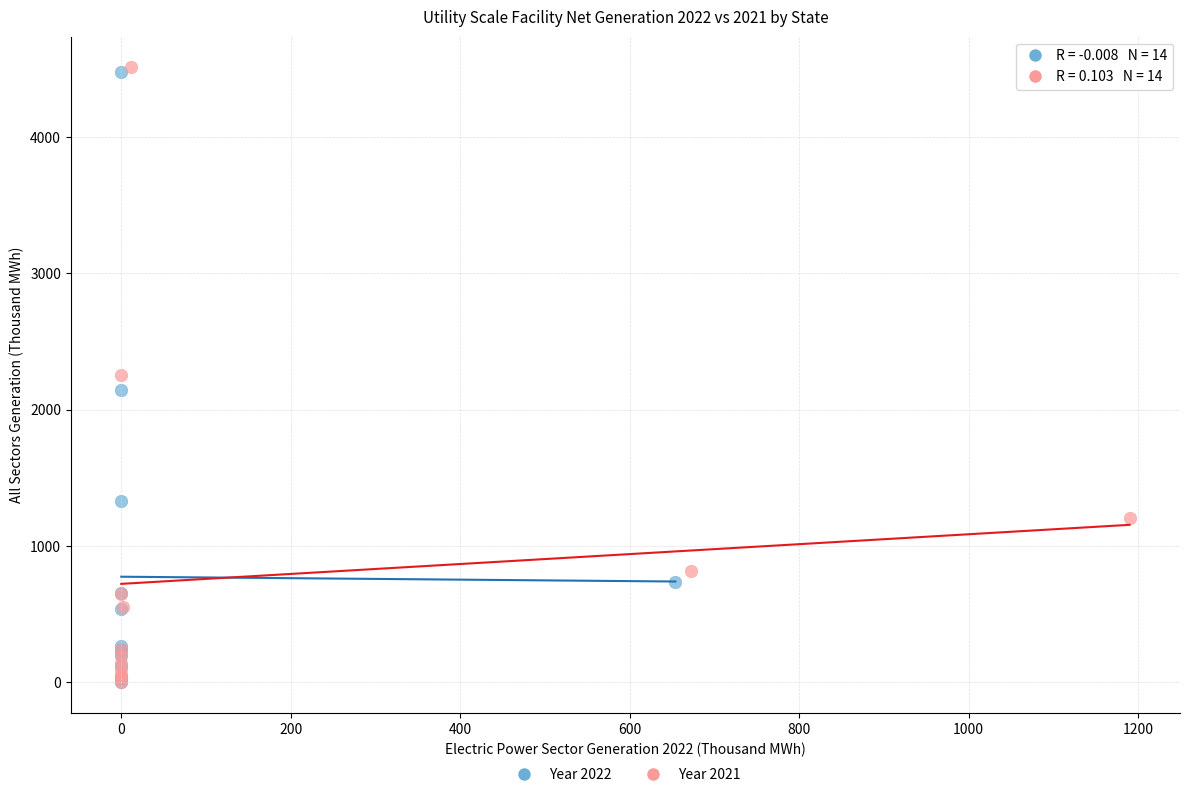

Which series has the largest Y range (max minus min)?

Year 2021